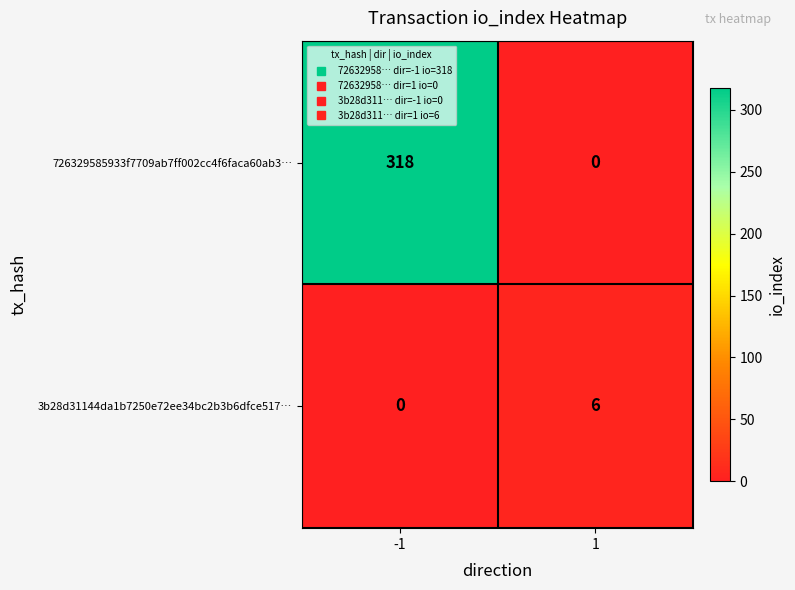

Reading left to right, transcribe all the data shown in this chart.

726329585933f7709ab7ff002cc4f6faca60ab3…: 318	0
3b28d31144da1b7250e72ee34bc2b3b6dfce517…: 0	6